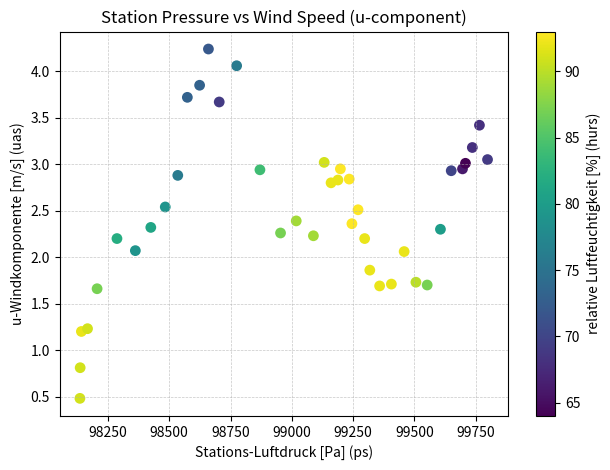

What is the range of Y values (max minus min)?

3.8